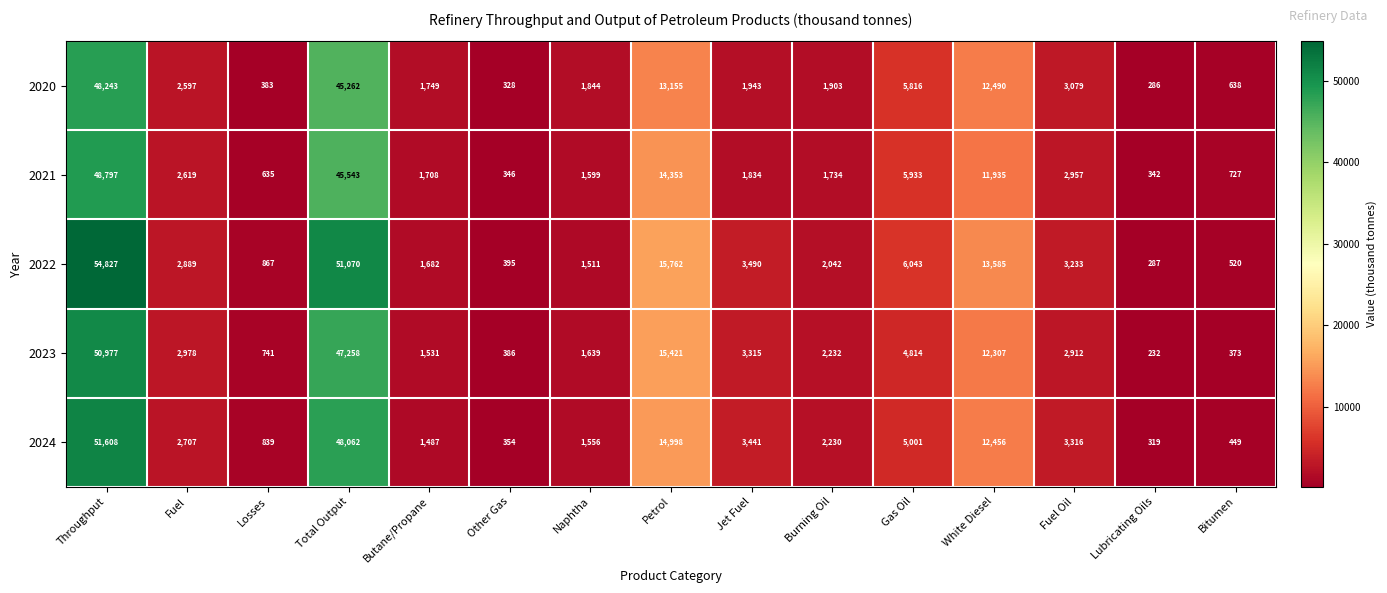

Which series changed the most between Losses and White Diesel?

2022